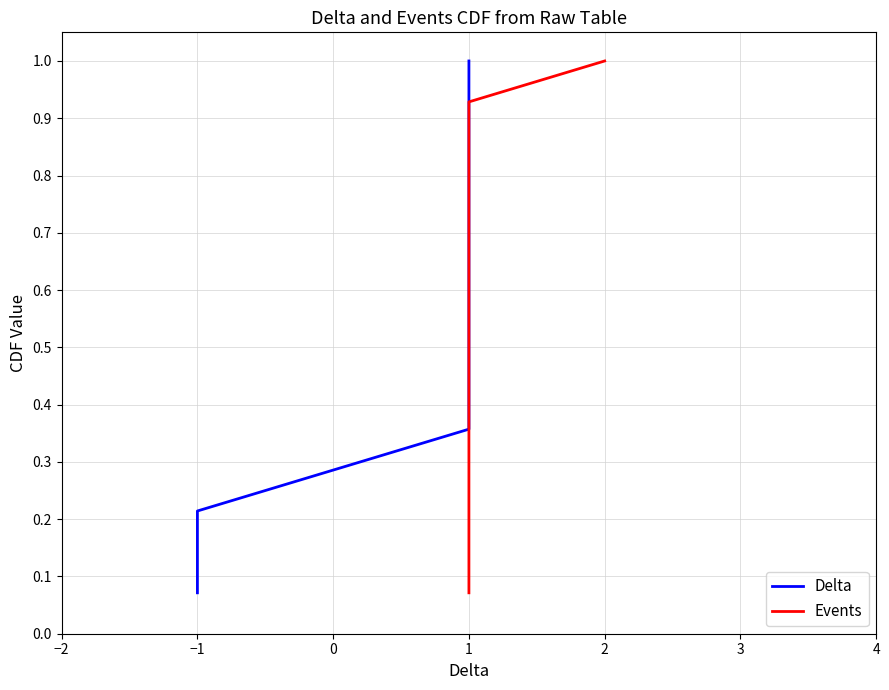

True or false: Delta and Events intersect in this chart.

False